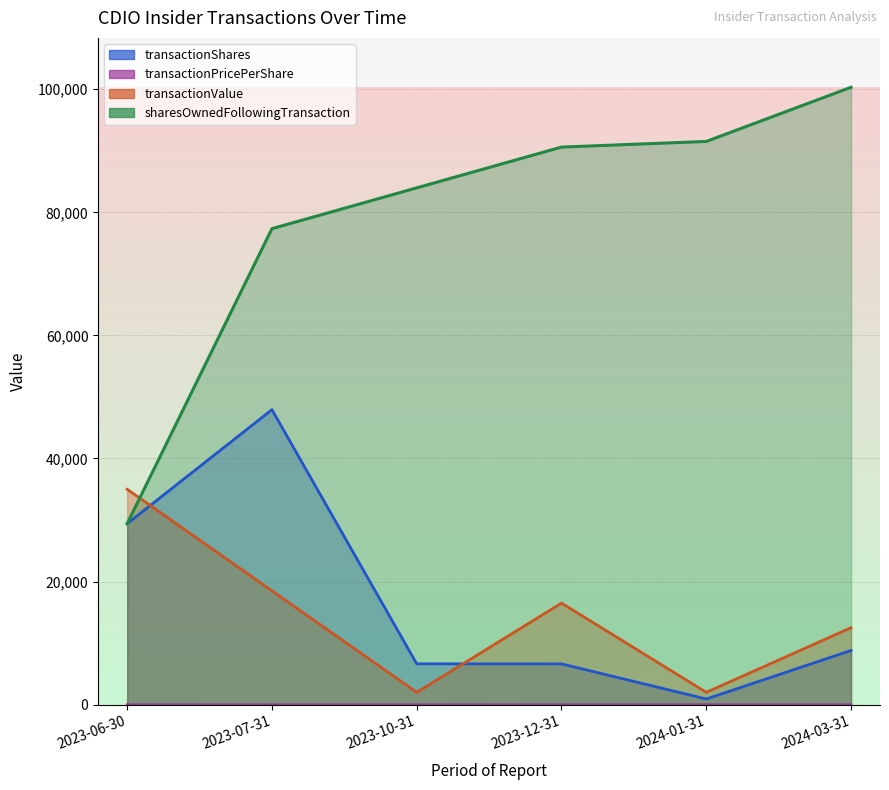

What is the label of the 2nd point from the right?

2024-01-31